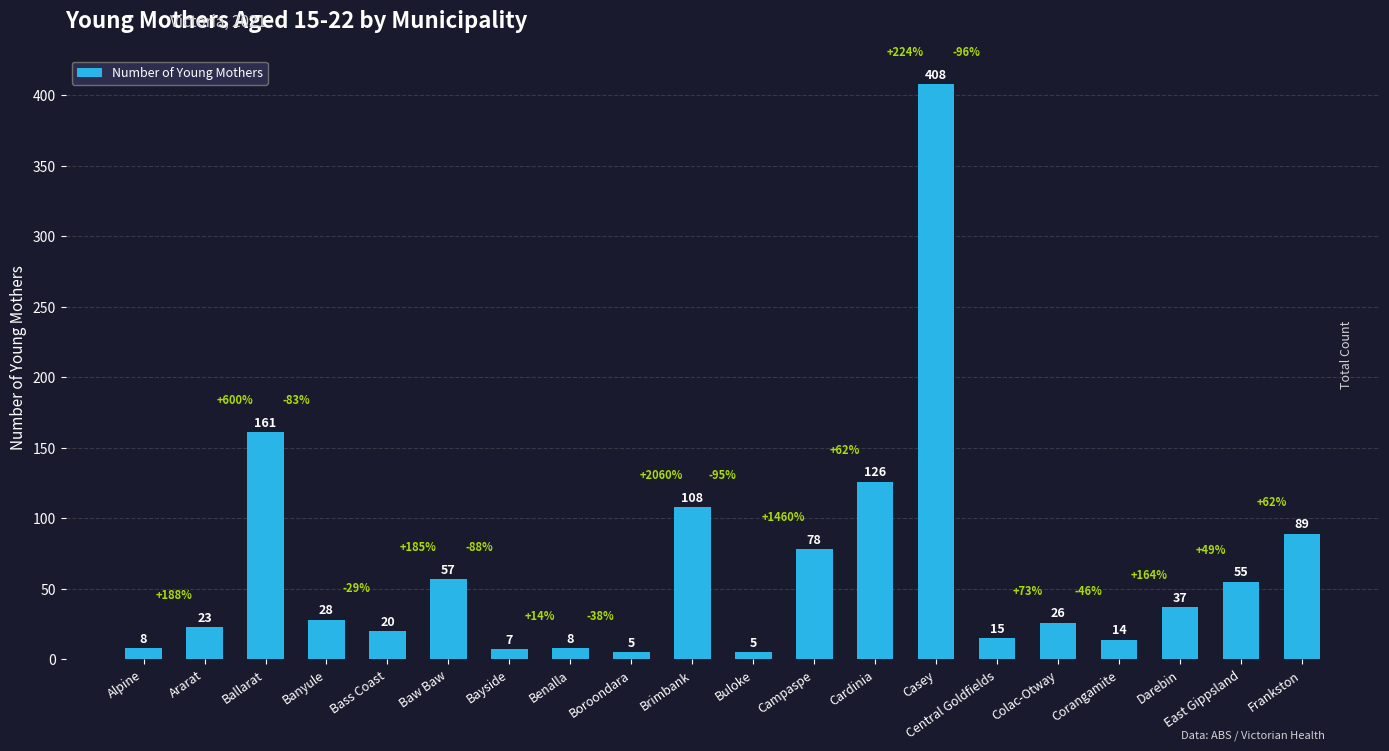

How many bars are there in total?

20